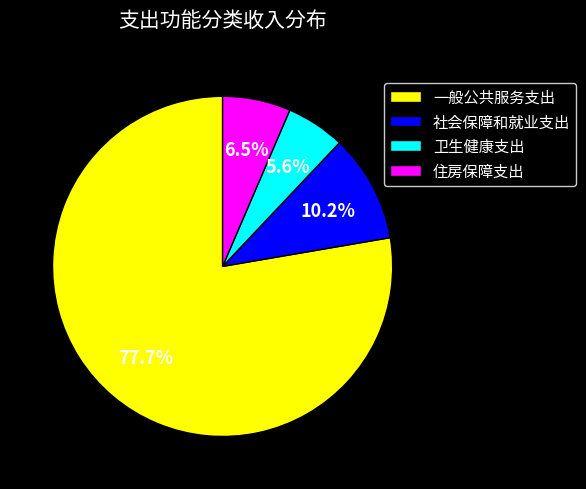

To the nearest percent, what portion does 社会保障和就业支出 represent?

10%